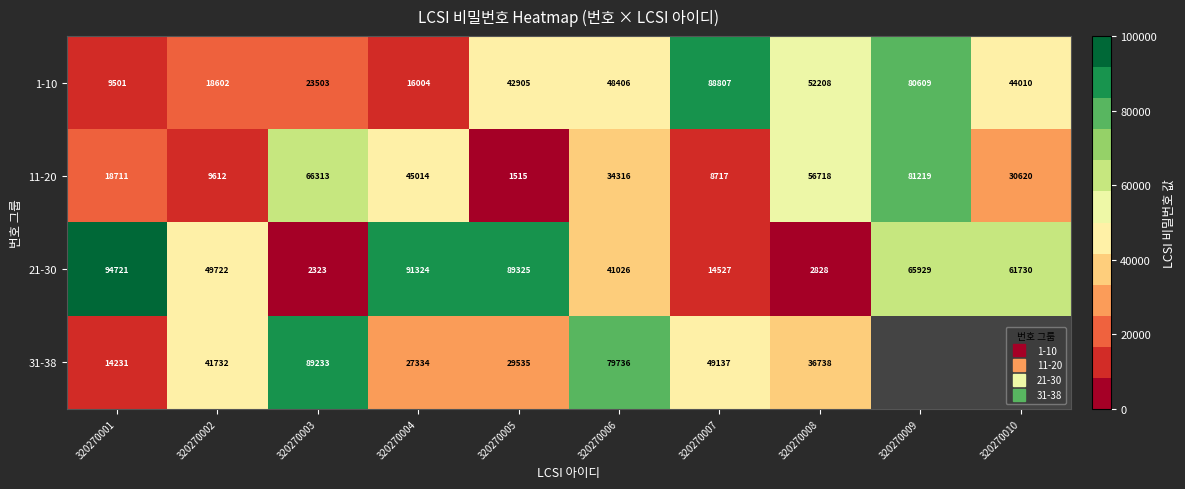

Between 320270002 and 320270006, which is larger?

320270006